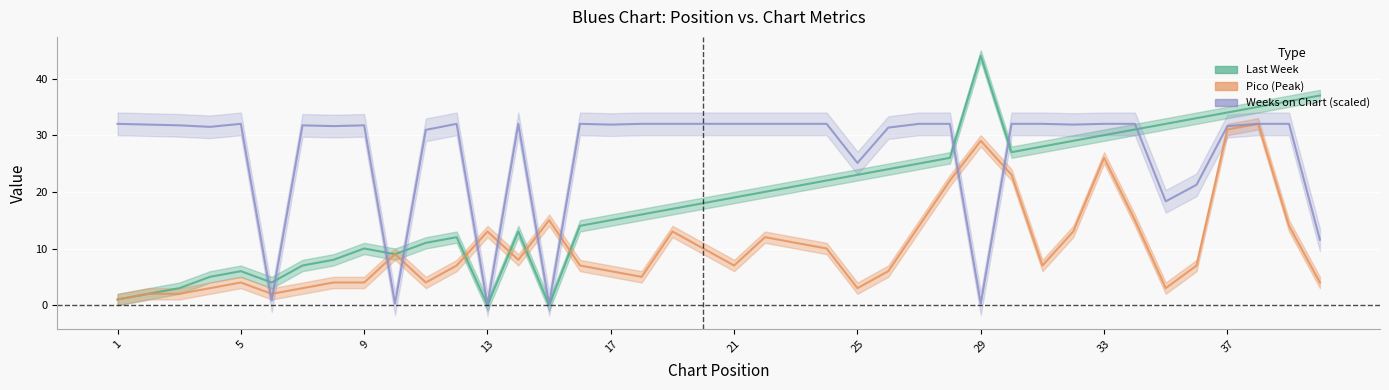

Rank the series by their maximum value, from lowest to highest.

Pico, Weeks on Chart, Last Week